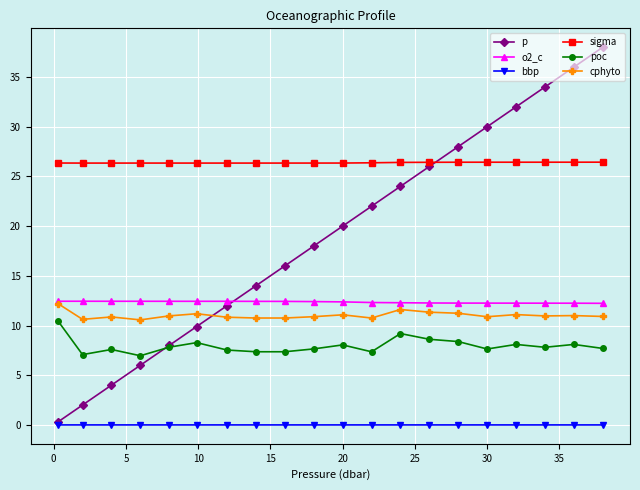

Which series has the largest total across all categories?

sigma